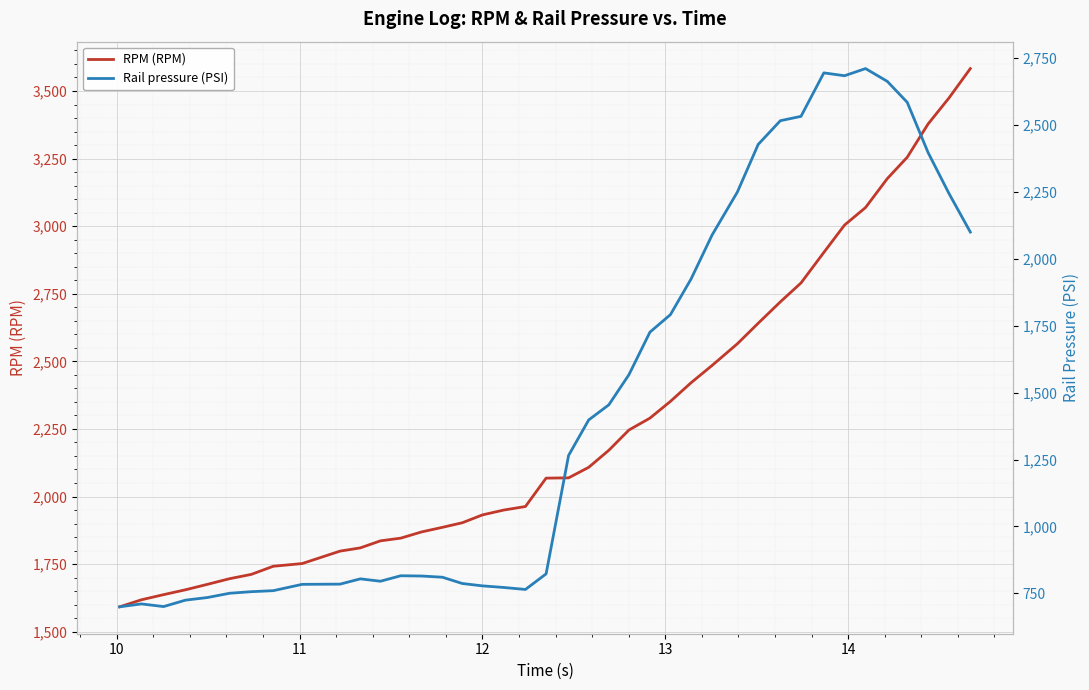

Reading left to right, list all the values displayed in this chart.

RPM (RPM): 1592.0	1618.0	1637.0	1655.0	1675.0	1696.0	1712.0	1742.0	1752.0	1798.0	1810.0	1836.0	1846.0	1869.0	1886.0	1903.0	1932.0	1950.0	1963.0	2068.0	2069.0	2108.0	2171.0	2246.0	2290.0	2352.0	2421.0	2485.0	2565.0	2641.0	2720.0	2790.0	2903.0	3004.0	3069.0	3176.0	3255.0	3378.0	3474.0	3583.0
Rail pressure (PSI): 699.9	710.7	700.8	724.8	734.5	750.5	756.4	760.2	783.8	784.6	804.3	795.4	815.9	814.9	810.4	786.9	778.1	772.1	764.7	822.9	1265.2	1397.8	1454.2	1566.7	1725.8	1791.1	1924.5	2088.7	2248.8	2426.8	2515.3	2531.6	2693.9	2683.3	2710.0	2662.2	2584.0	2396.5	2243.9	2099.4